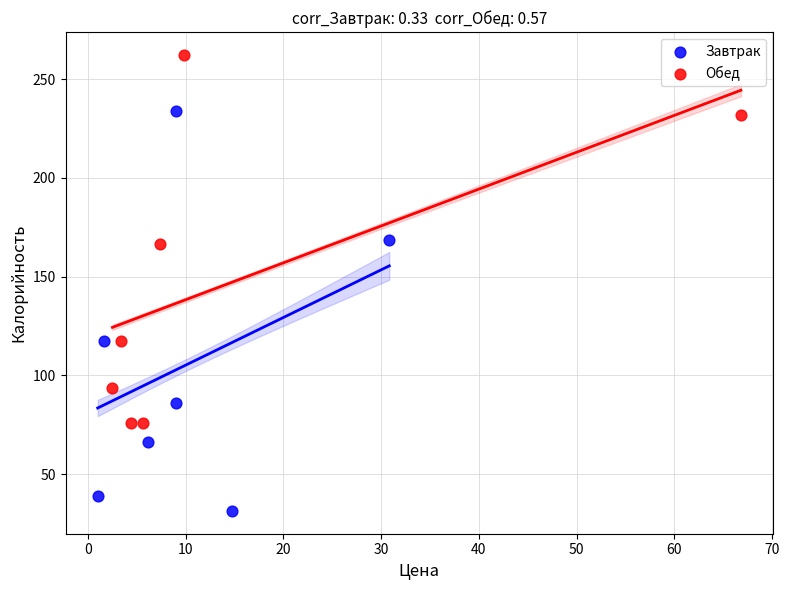

Which series contains the lowest Y value?

Завтрак